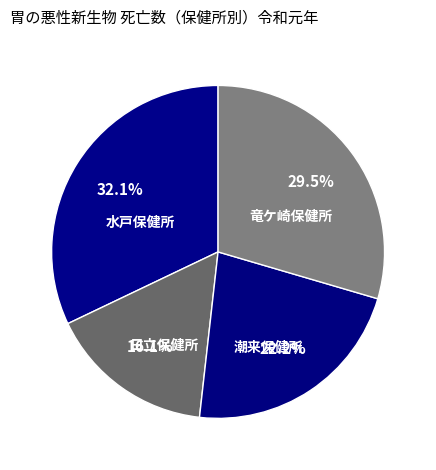

Which category has the biggest portion of the pie?

水戸保健所